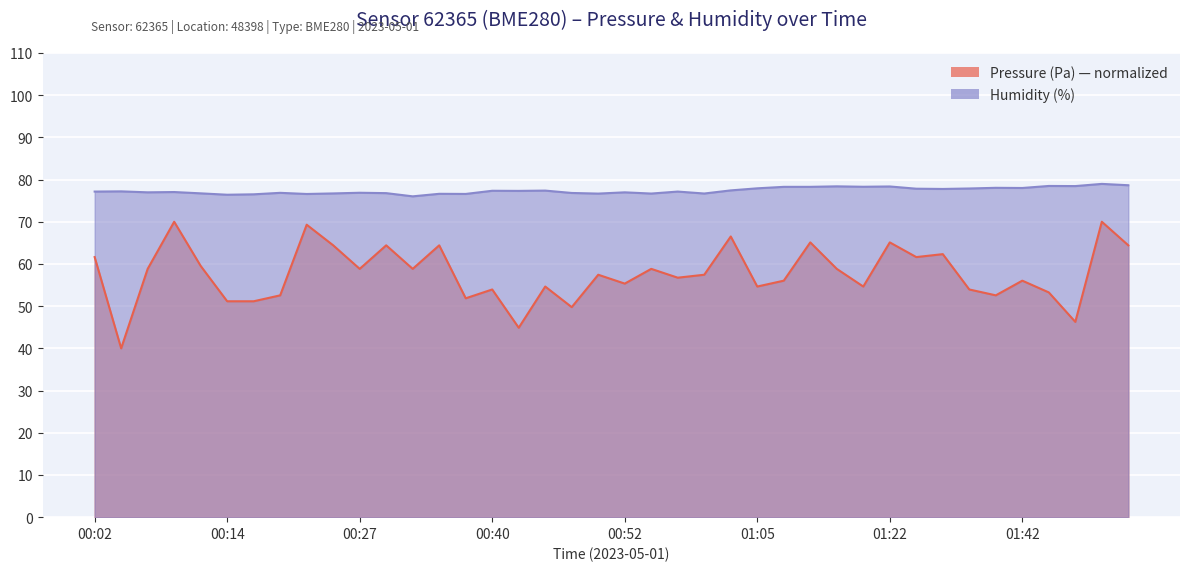

At 01:44, list the series in order from largest to smallest.

humidity, pressure